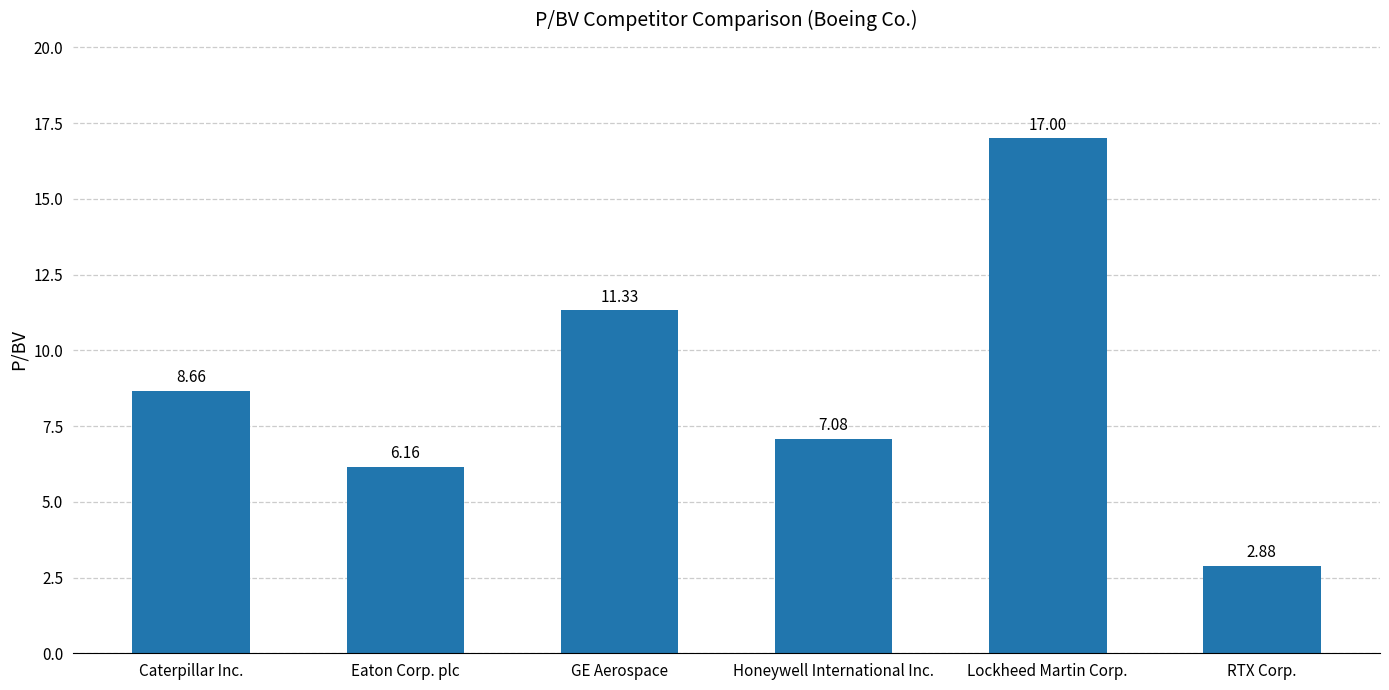

Is it true that the value at Caterpillar Inc. is 2.0?

False